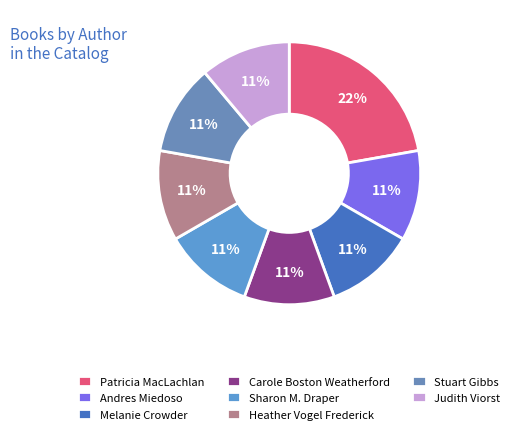

How many segments does this pie chart have?

8